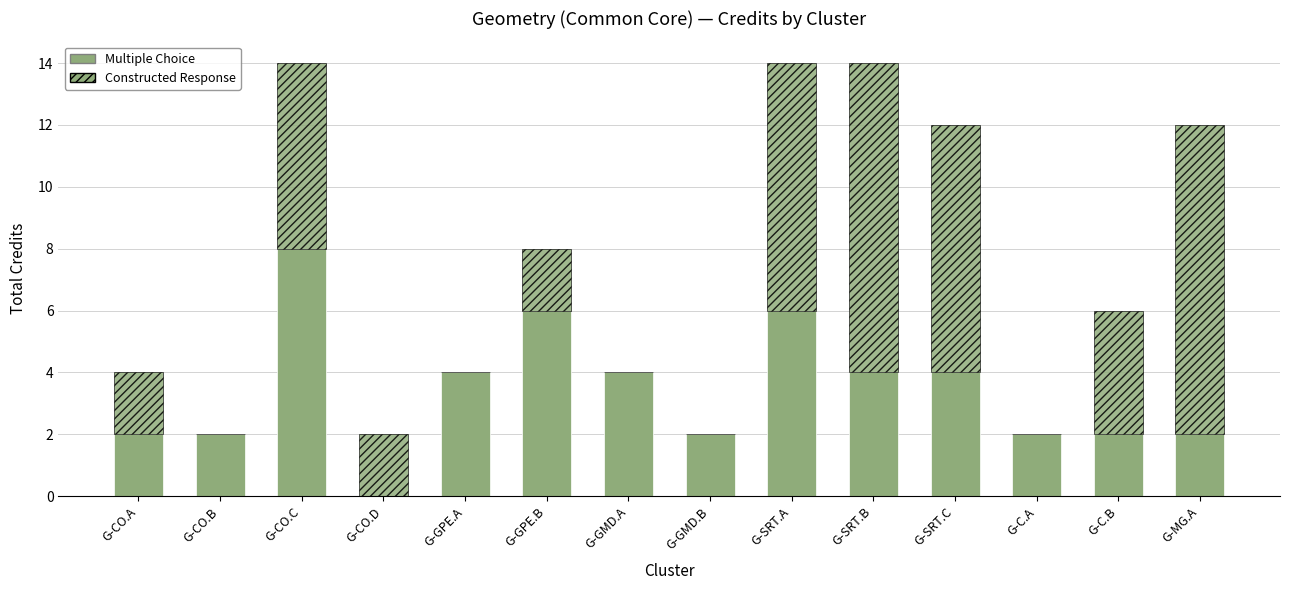

Which series has the largest total across all categories?

Constructed Response